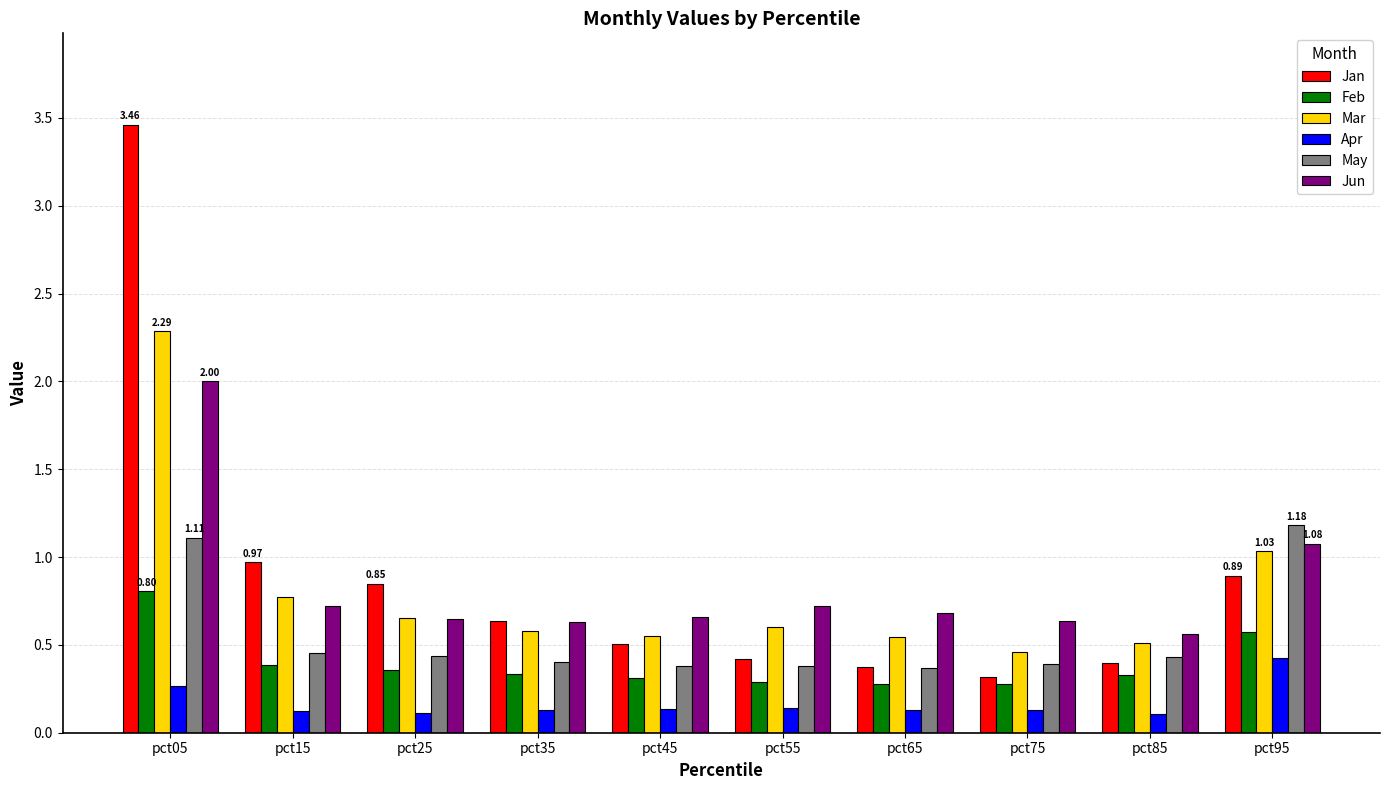

Which series changed the most between pct25 and pct45?

Jan